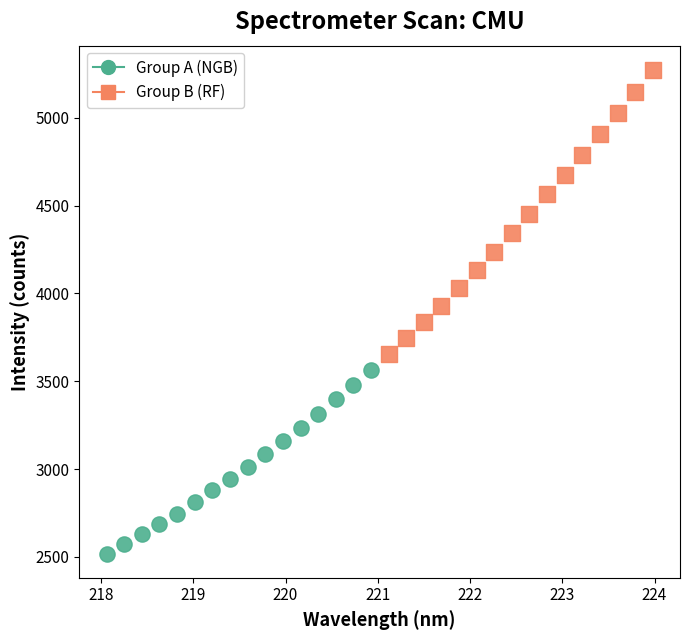

Which series reaches the maximum Y coordinate?

Group B (RF)